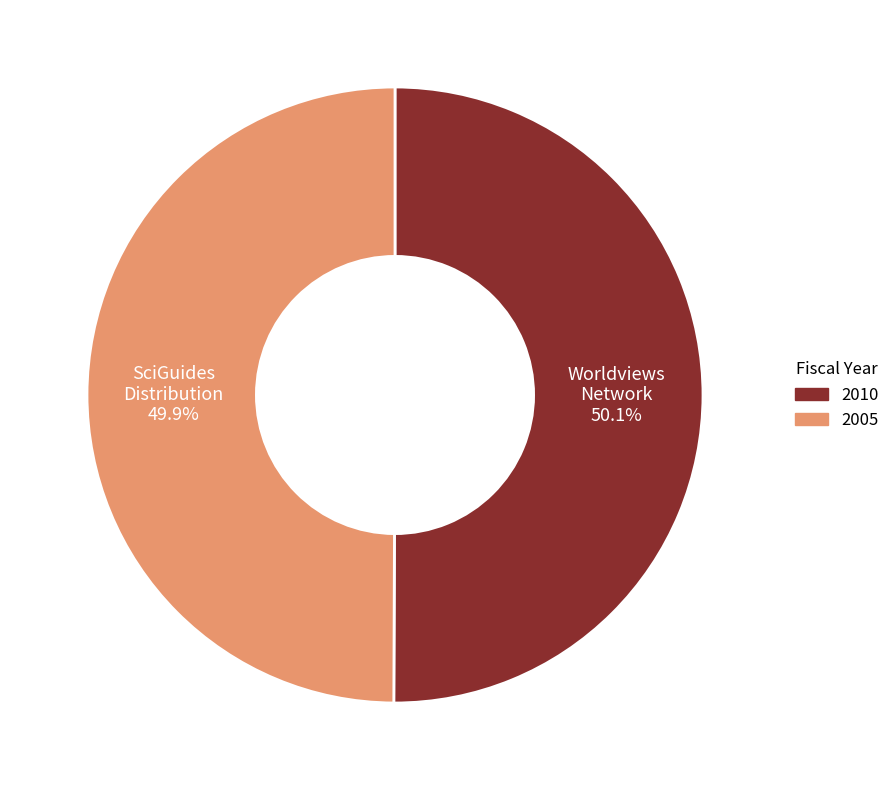

Does any single category account for the majority?

Yes